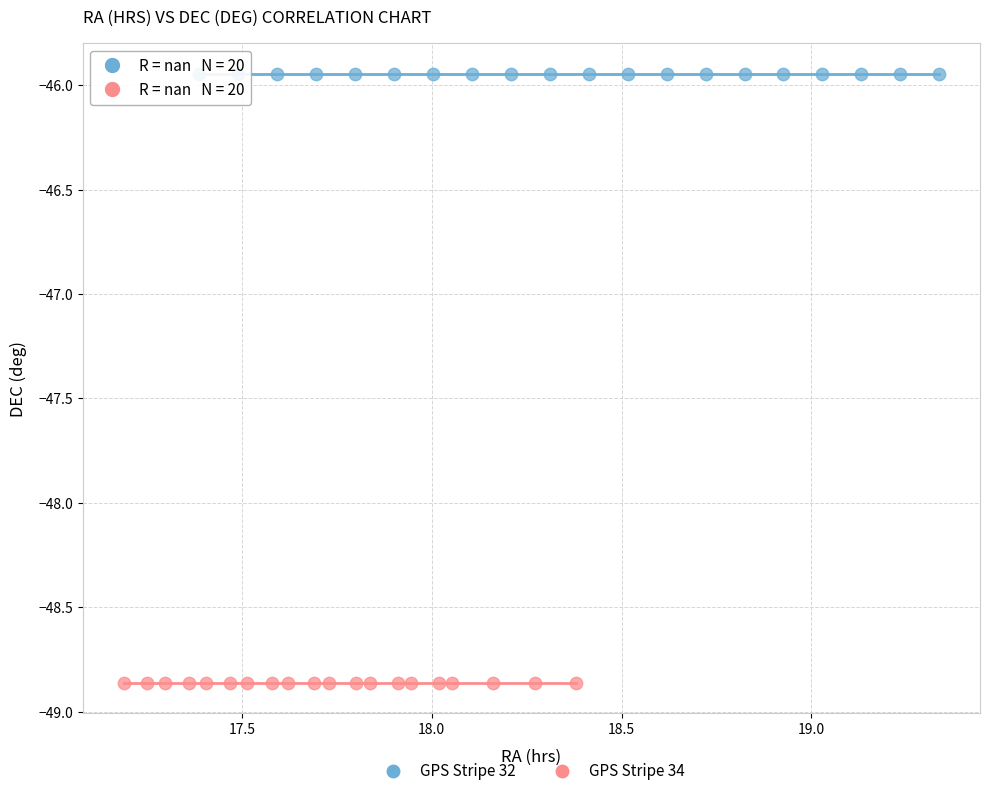

What are all the series names shown in the legend?

GPS Stripe 32, GPS Stripe 34